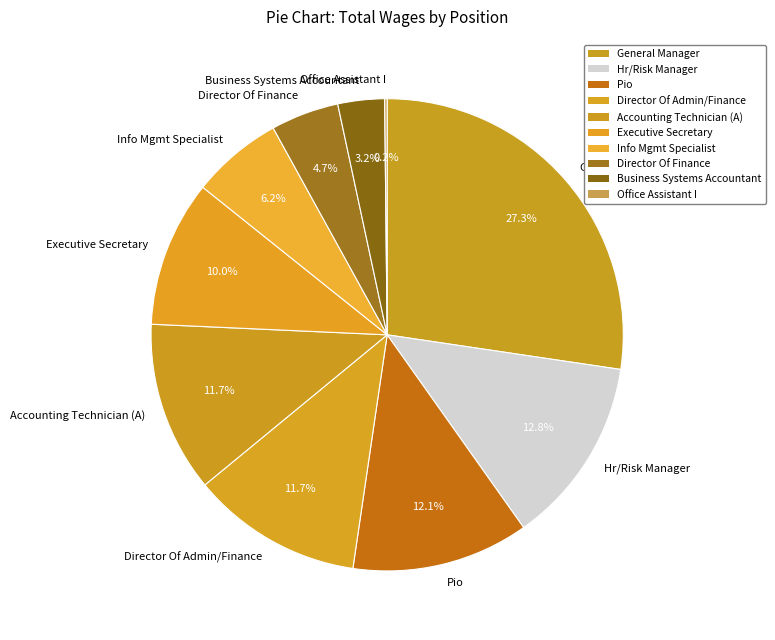

What portion of the pie excludes General Manager?

72.7%